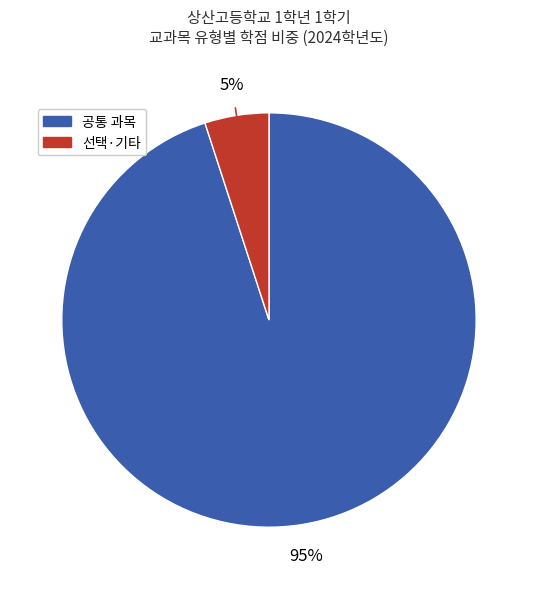

Is there a majority slice in this chart?

Yes